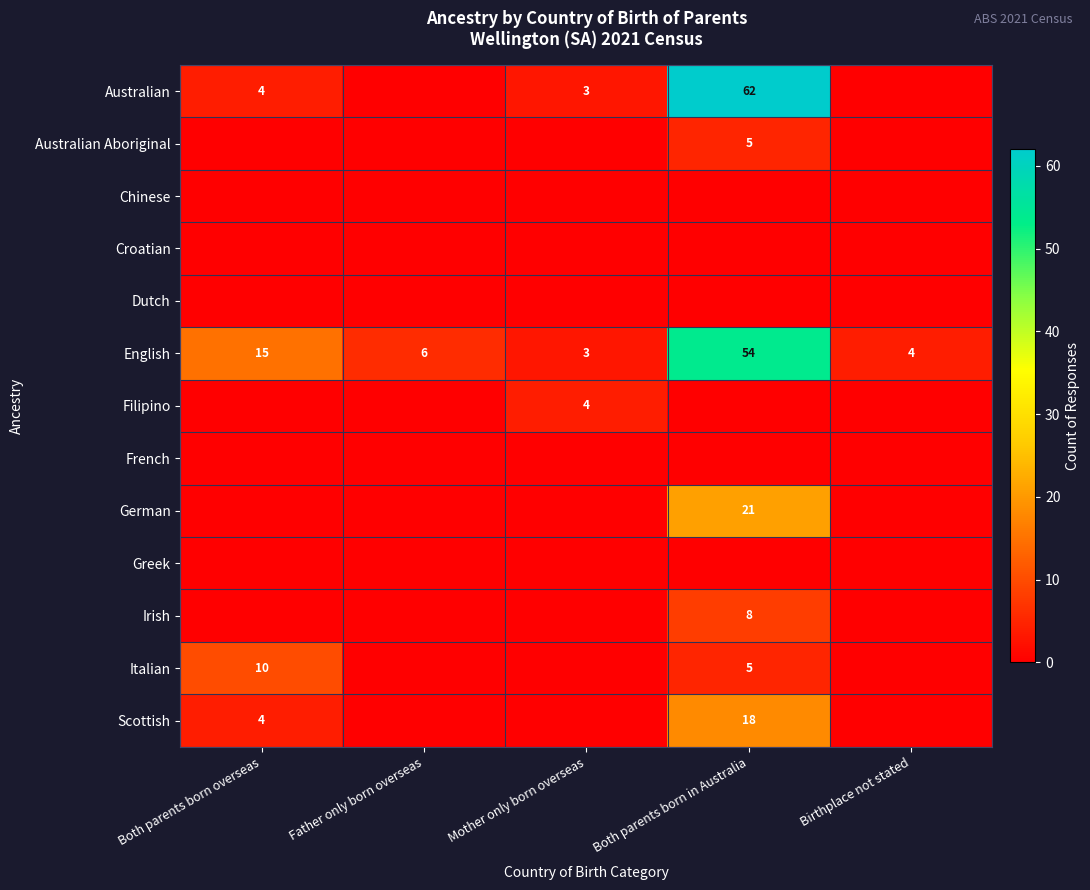

Where is German nearest to the value 10?

Both parents born overseas